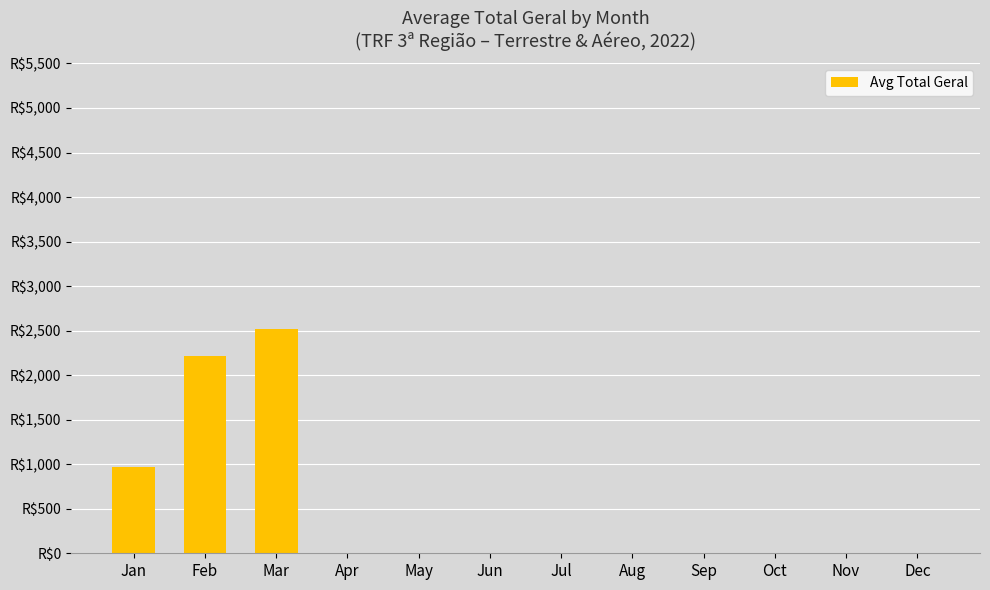

Are the bars horizontal?

No